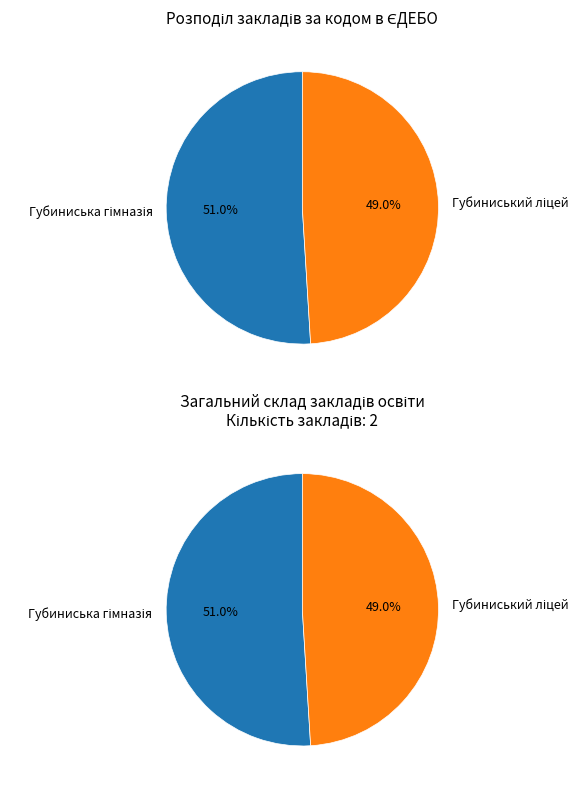

Is there a majority slice in this chart?

Yes